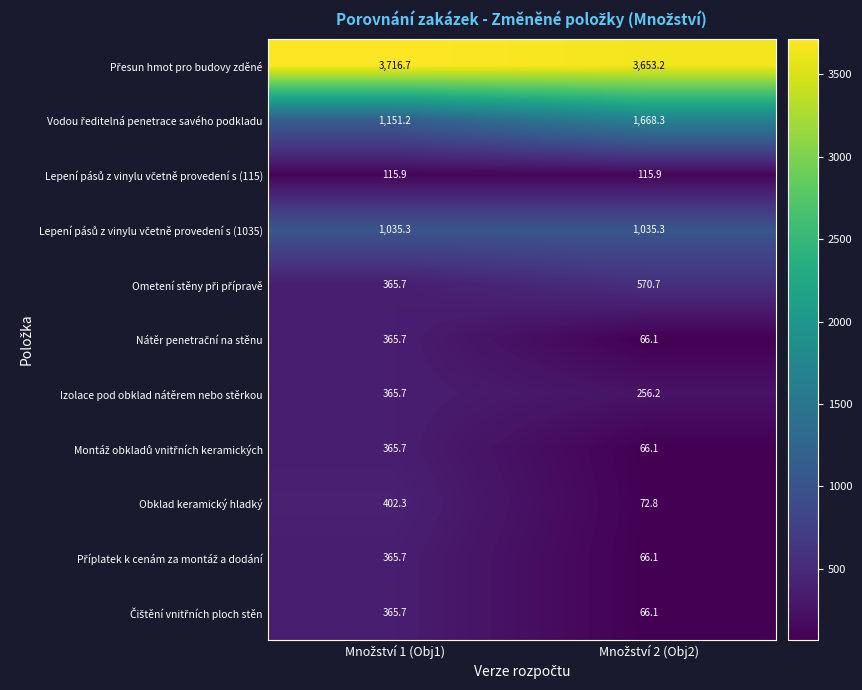

What is the maximum value shown in the chart?

3716.7